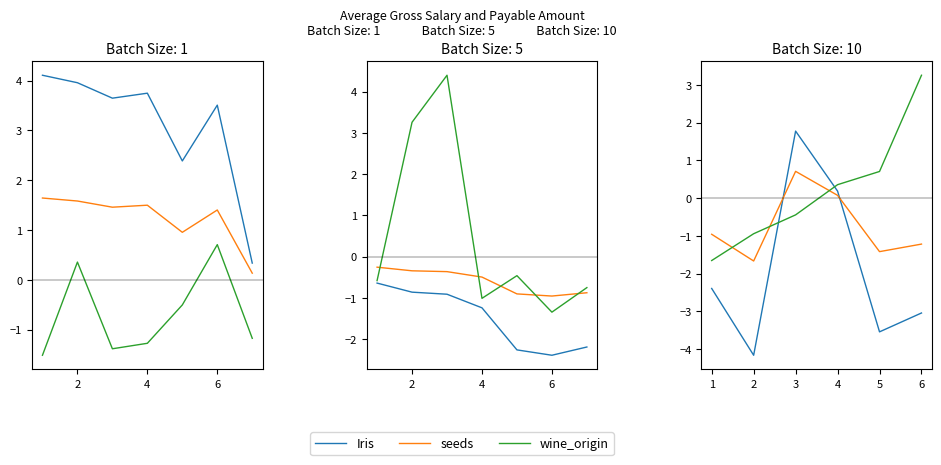

What is the value of the wine_origin point at the 3rd from the left?

-0.4